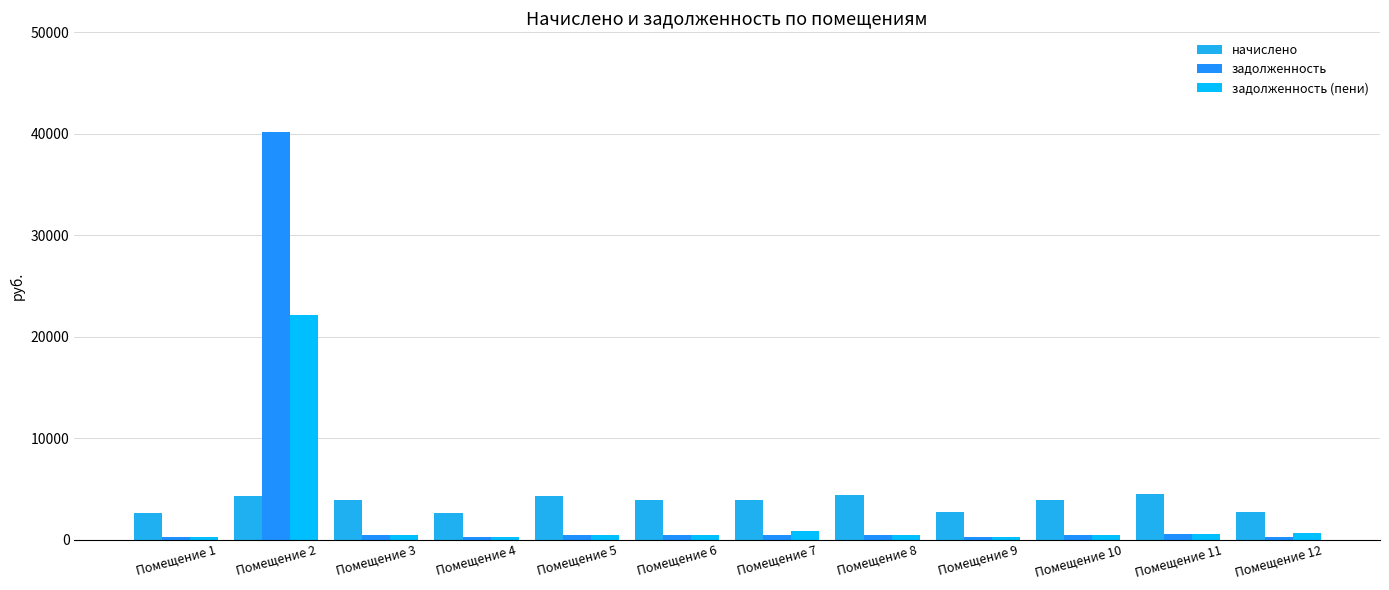

Which category has the highest value in the задолженность (пени) series?

Помещение 2